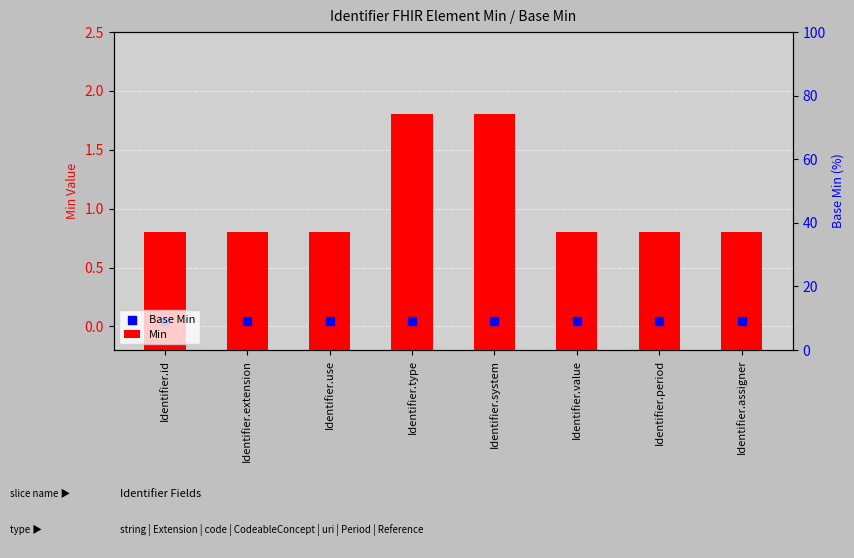

What are all the series names shown in the legend?

Min, Base Min